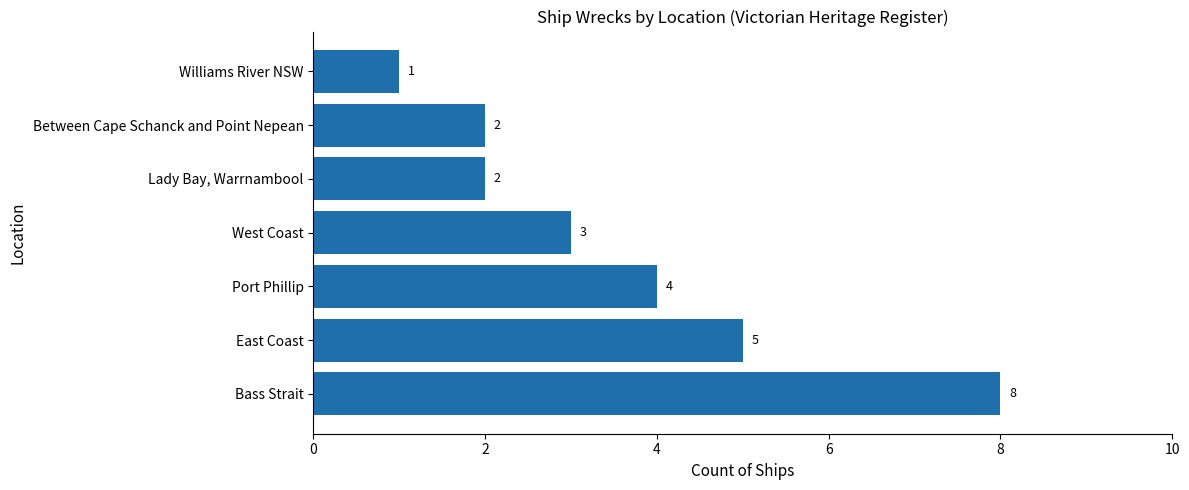

What is the change in value from Port Phillip to Williams River NSW?

-3